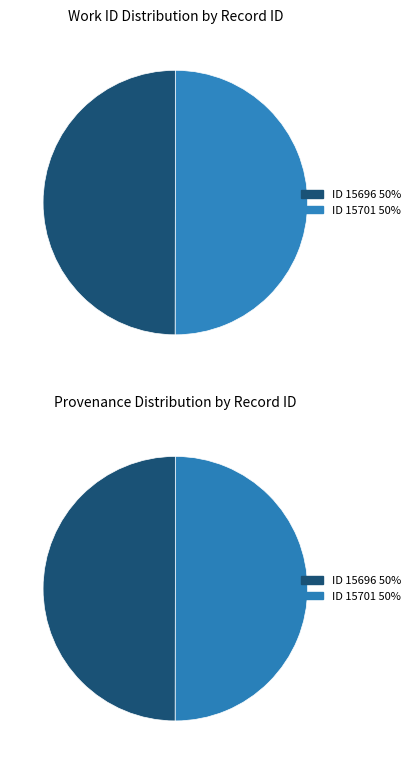

Does 15696 account for over 50% of the chart?

No